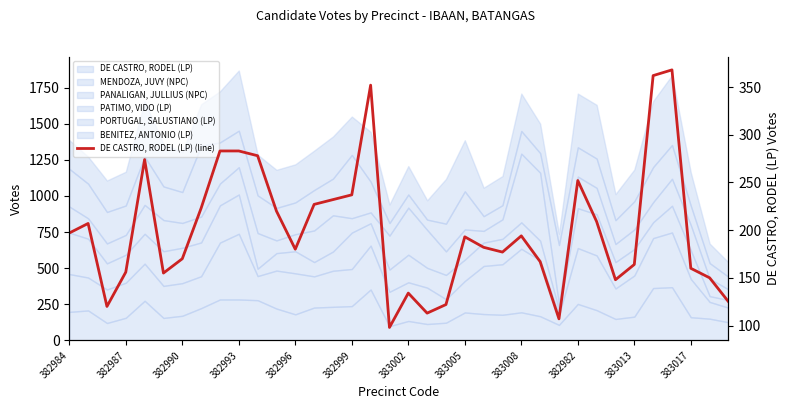

Does the chart display data point markers on the line(s)?

No